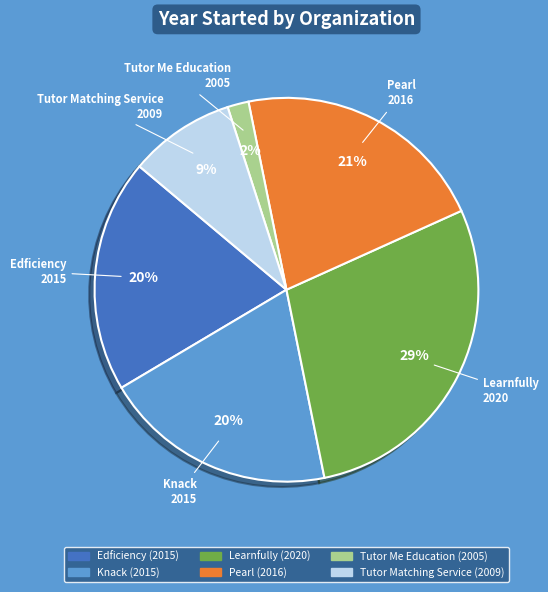

Which has a higher value, Edficiency or Pearl?

Pearl